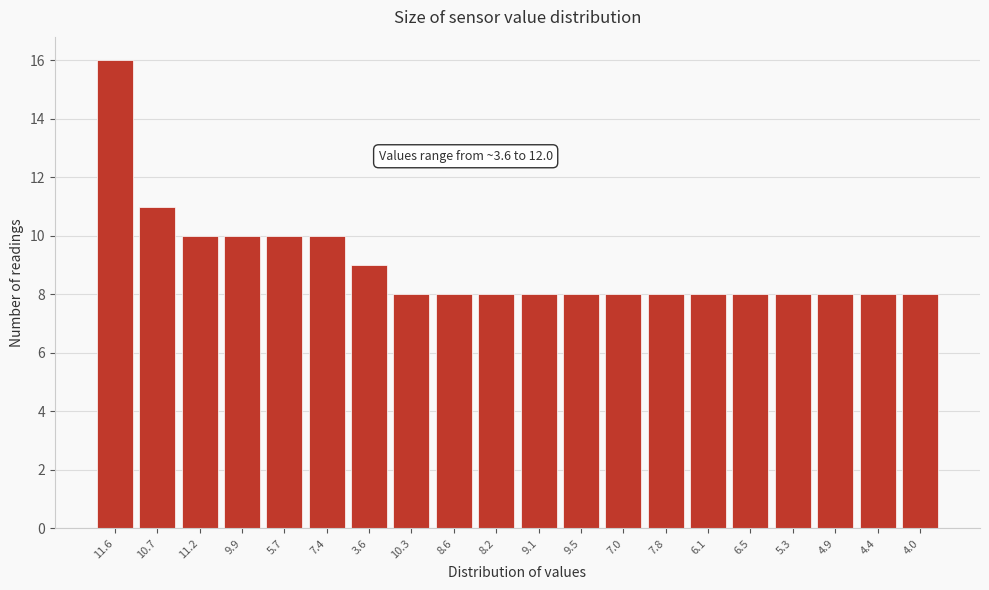

Reading left to right, transcribe all the data shown in this chart.

16	11	10	10	10	10	9	8	8	8	8	8	8	8	8	8	8	8	8	8